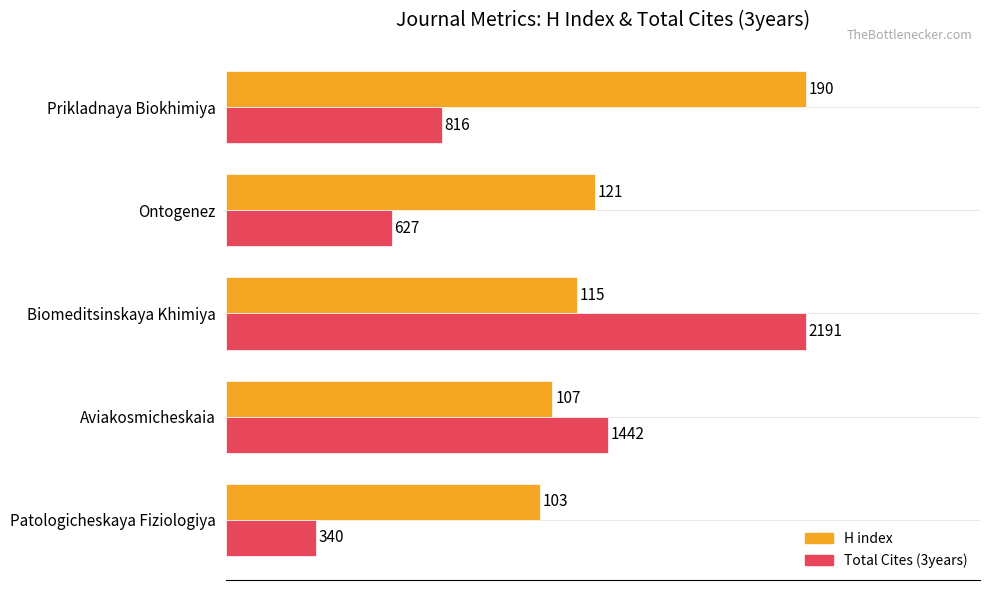

What are all the series names shown in the legend?

H index, Total Cites (3years)